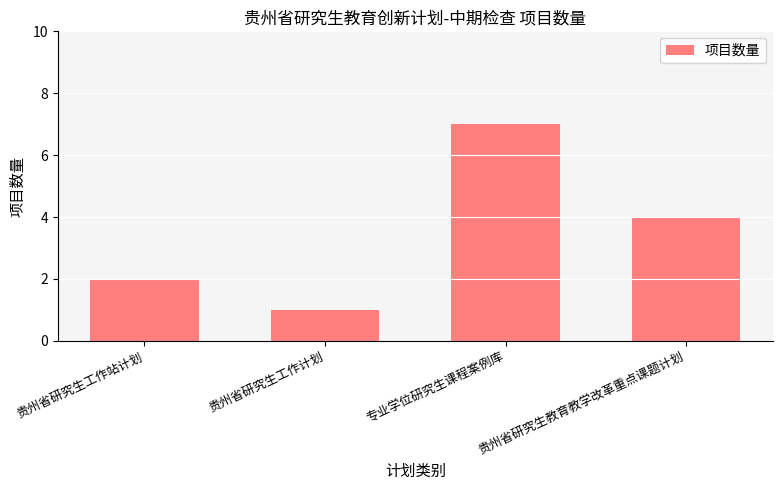

What is the greatest value displayed?

7